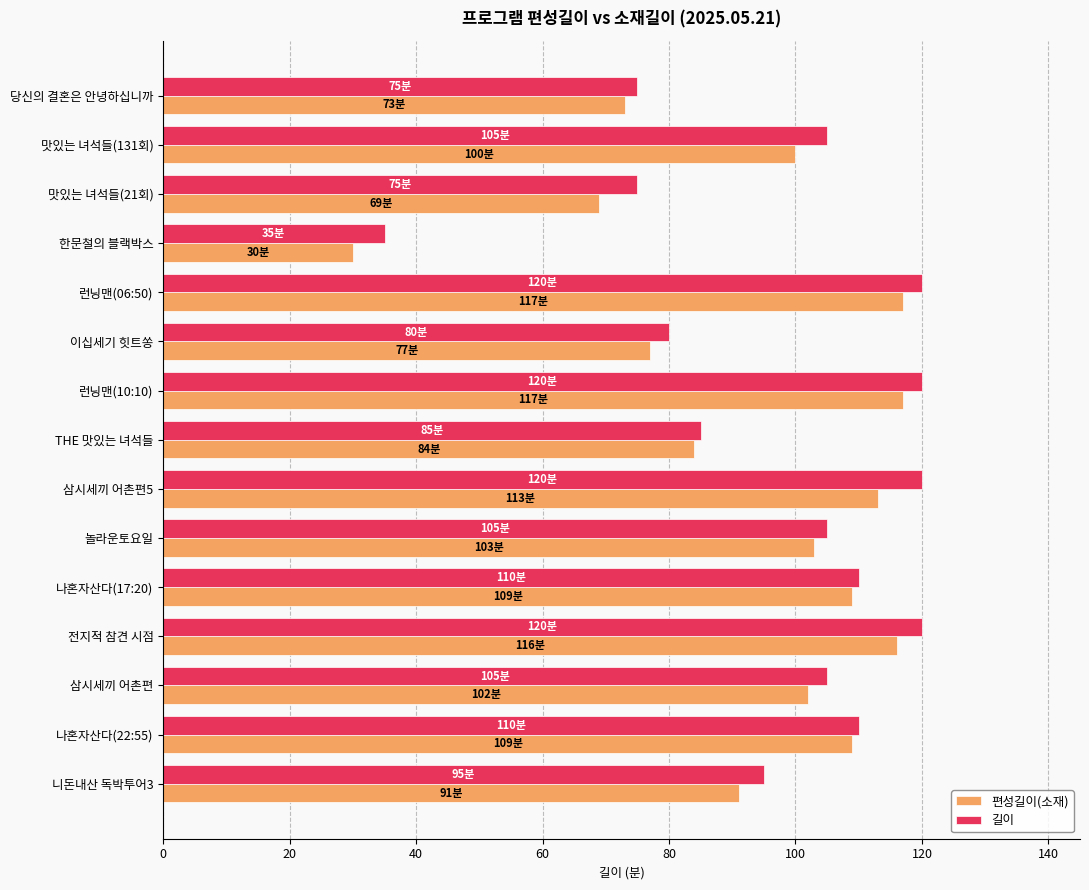

At which label does 편성길이(소재) reach its minimum?

한문철의 블랙박스